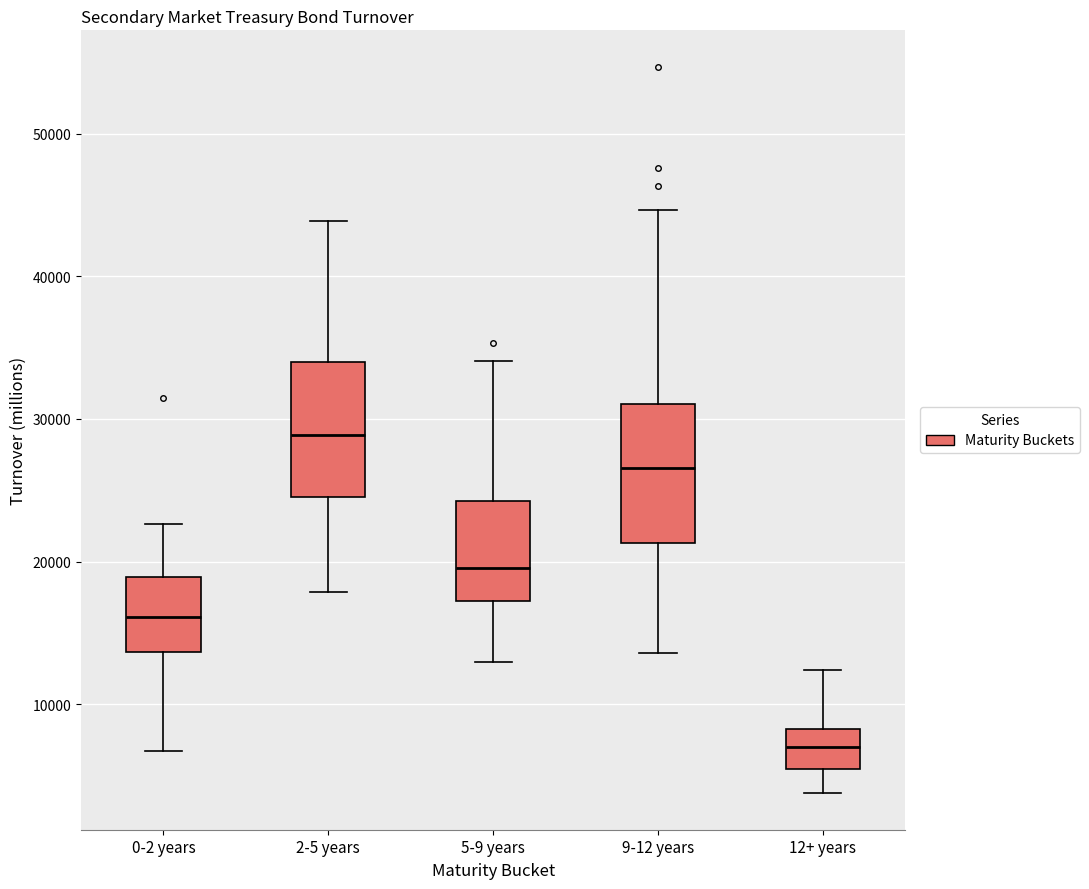

Where does the lower whisker of the box for 9-12 years end on the y-axis? The values are not printed on the chart, so give them approximately, as read against the axis.

14000